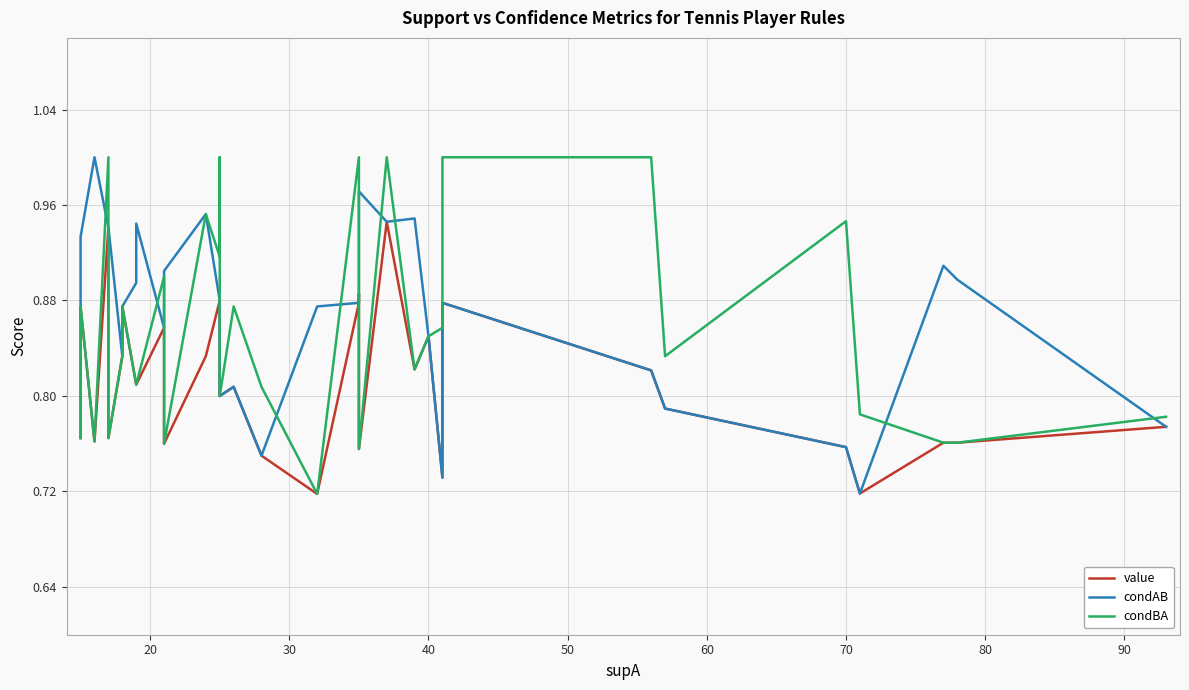

Does the chart have visible grid lines?

Yes